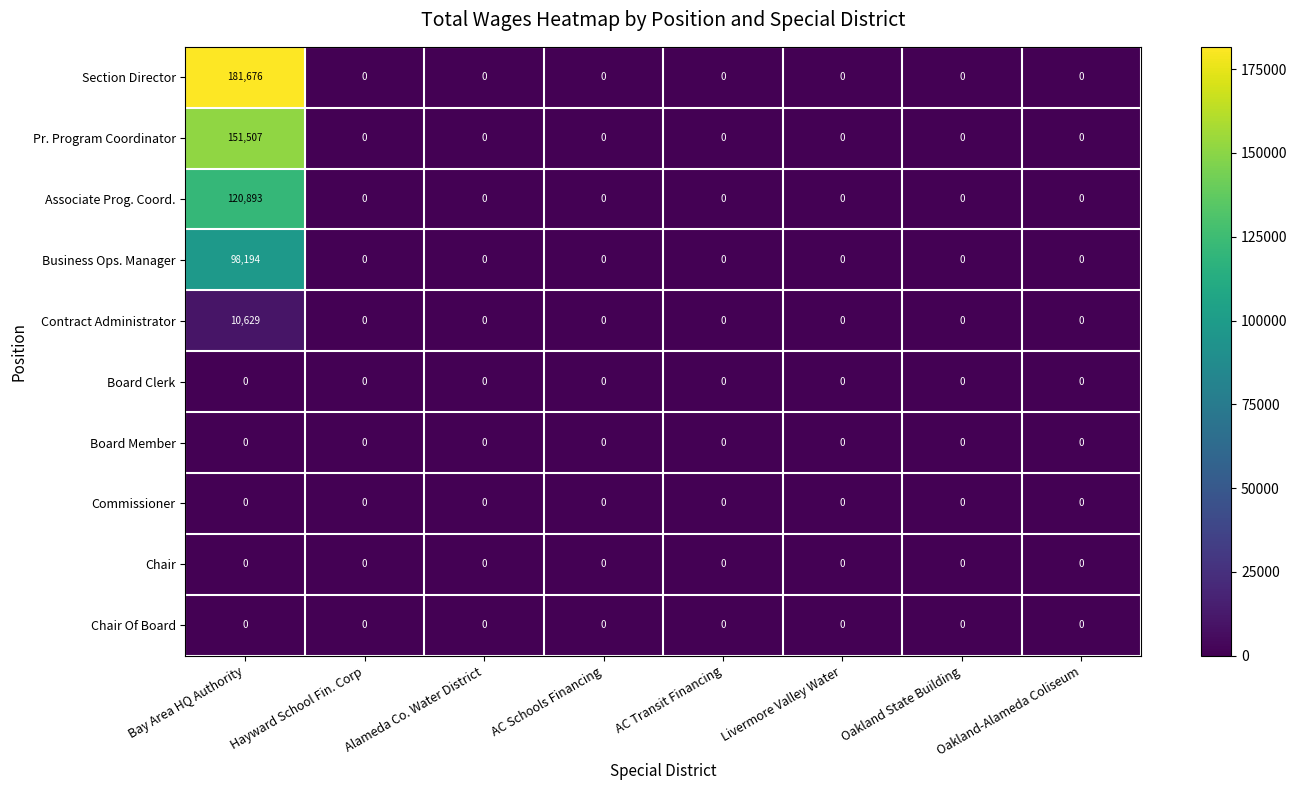

Which series has the largest range (max minus min)?

Section Director